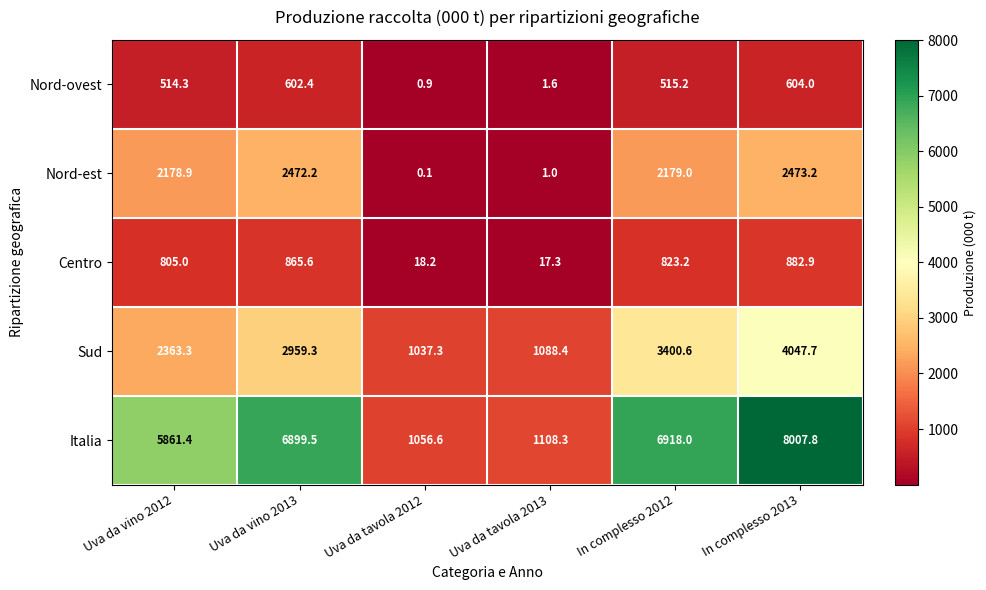

Reading right to left, what are all the values shown in this chart?

Nord-ovest: 604.0	515.2	1.6	0.9	602.4	514.3
Nord-est: 2473.2	2179.0	1.0	0.1	2472.2	2178.9
Centro: 882.9	823.2	17.3	18.2	865.6	805.0
Sud: 4047.7	3400.6	1088.4	1037.3	2959.3	2363.3
Italia: 8007.8	6918.0	1108.3	1056.6	6899.5	5861.4